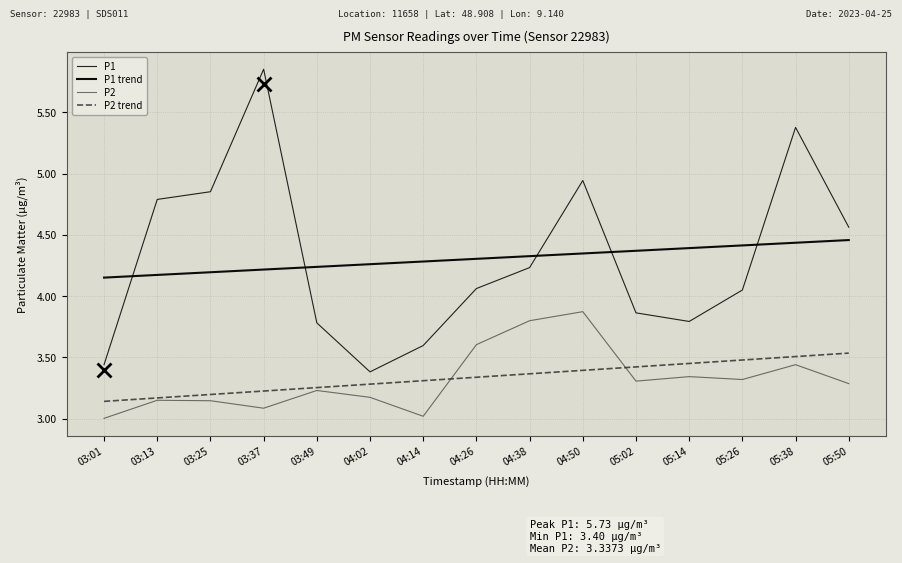

How many lines are shown in the chart?

4